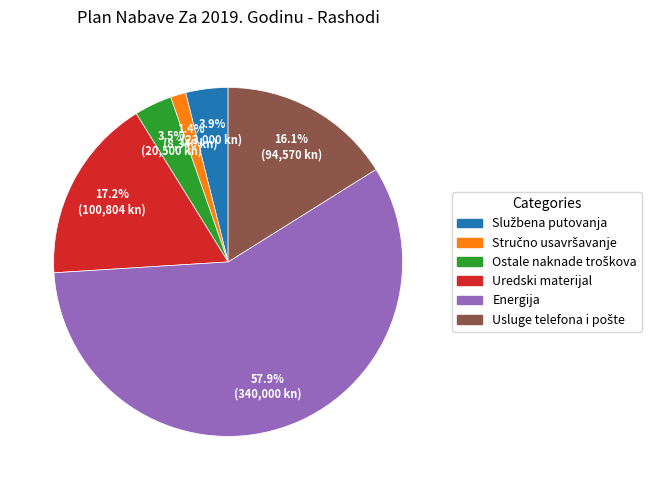

Which category has the biggest portion of the pie?

Energija